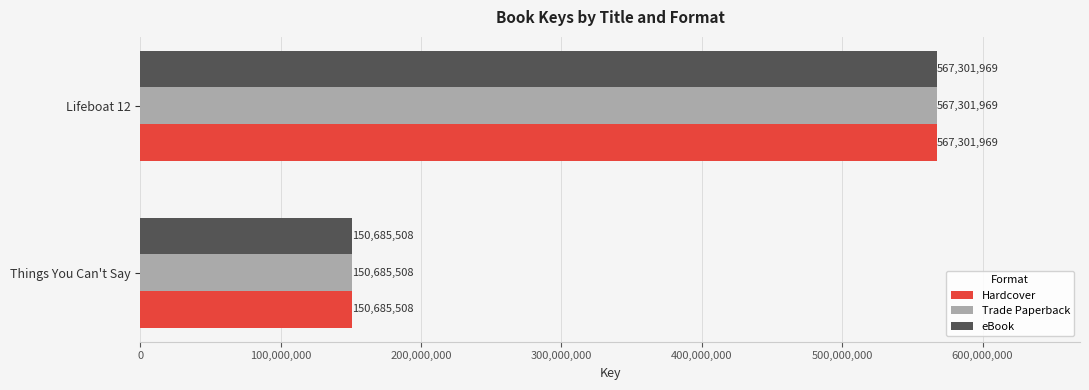

At which category is the sum across all series the highest?

Lifeboat 12